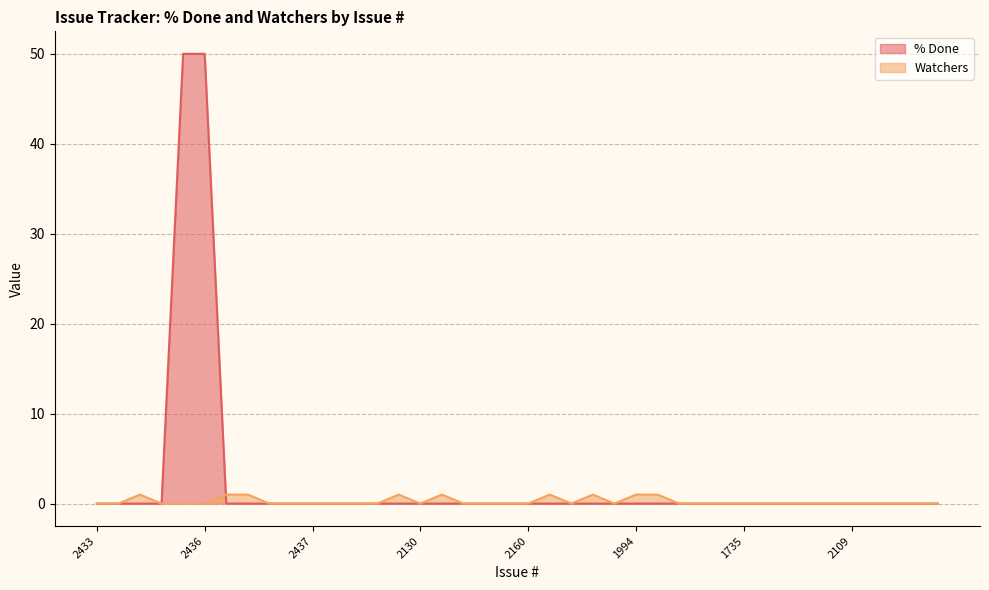

True or false: Watchers and % Done cross at least once.

True